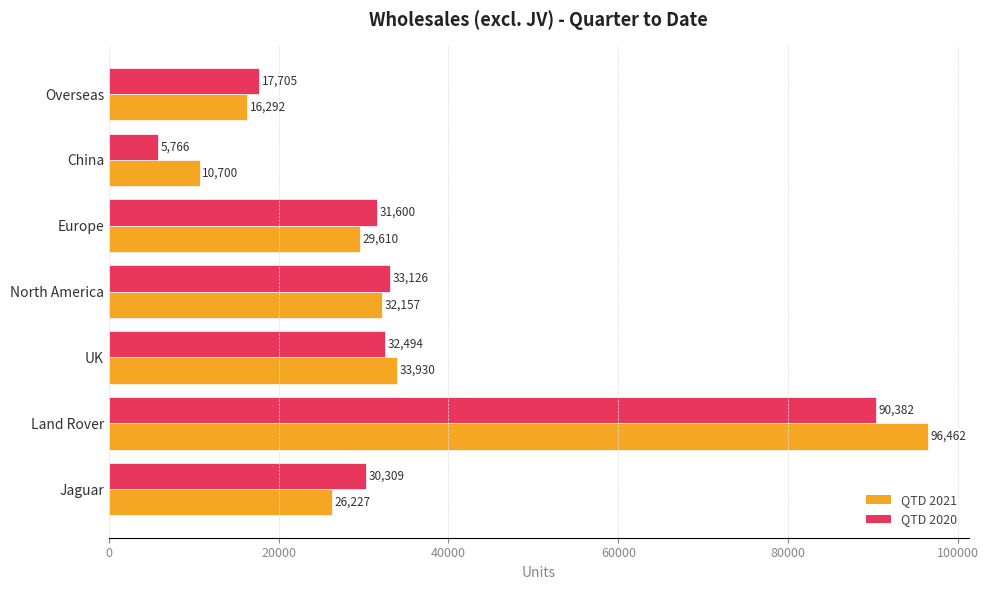

At which category is the sum across all series the highest?

Land Rover